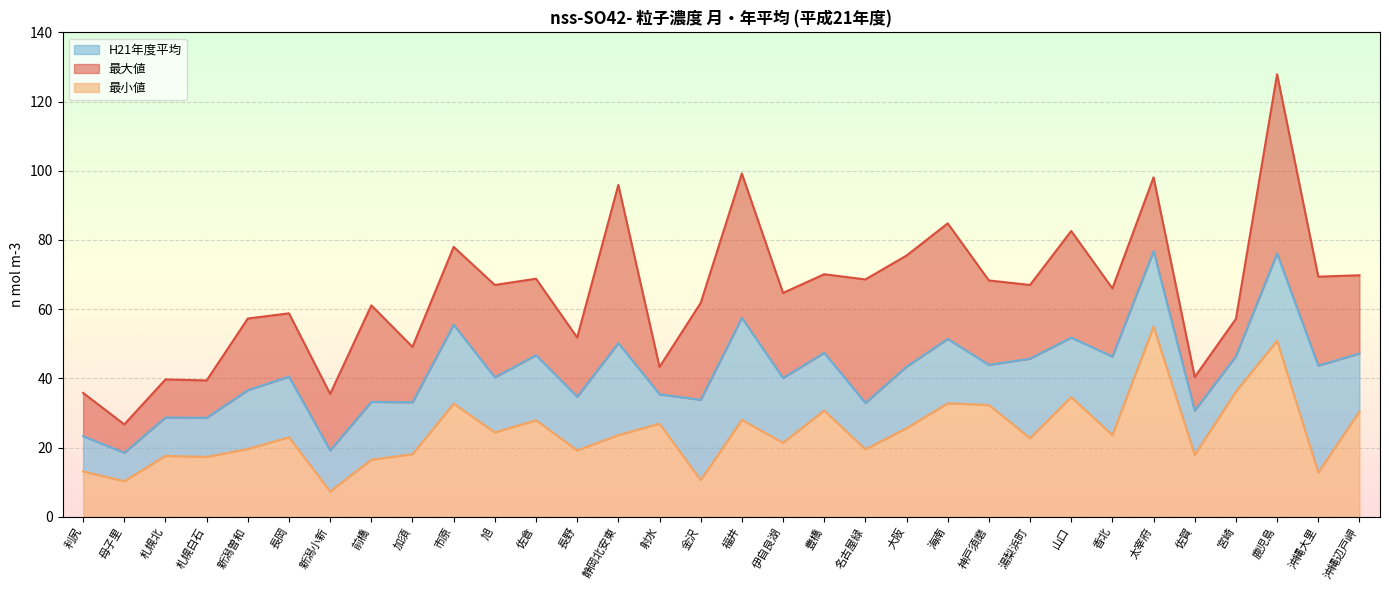

Reading right to left, transcribe all the data shown in this chart.

最大値: 69.8	69.4	127.9	57.2	40.4	98.1	66.0	82.6	67.0	68.3	84.8	75.5	68.6	70.1	64.7	99.2	61.8	43.3	95.9	51.8	68.8	67.0	78.0	49.1	61.1	35.5	58.8	57.3	39.4	39.7	26.7	35.8
最小値: 30.4	12.8	50.9	36.2	17.9	55.0	23.6	34.6	22.7	32.3	32.8	25.6	19.5	30.7	21.4	28.0	10.6	26.9	23.6	19.2	27.9	24.4	32.7	18.1	16.5	7.3	23.0	19.6	17.3	17.6	10.3	13.1
H21年度平均: 47.2	43.7	76.1	46.4	30.7	76.8	46.3	51.8	45.7	43.9	51.4	43.4	32.9	47.4	40.1	57.5	33.8	35.4	50.2	34.7	46.7	40.3	55.5	33.1	33.2	19.2	40.5	36.6	28.6	28.7	18.5	23.3